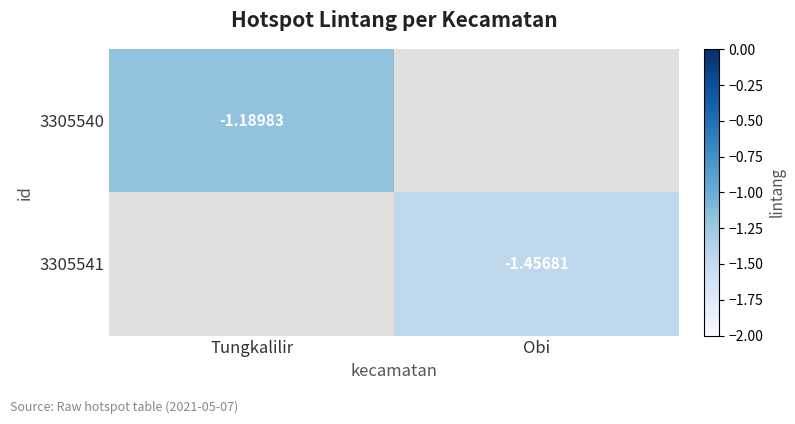

True or false: 3305541 has a value of -1.9 at Obi.

False